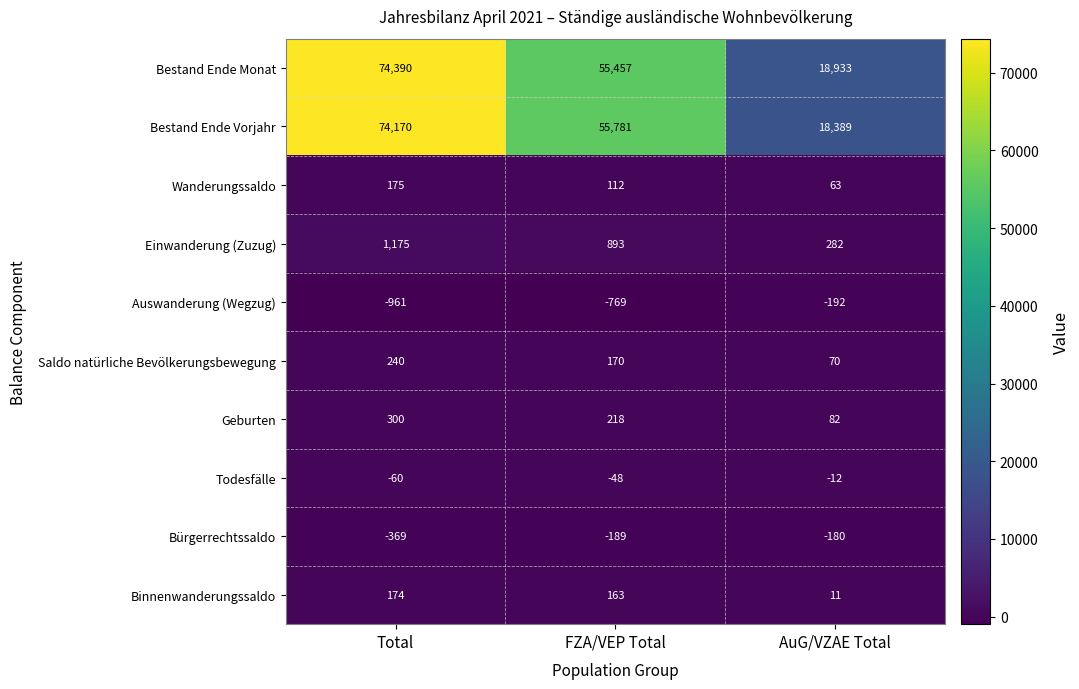

What is the total value across all series at FZA/VEP Total?

111788